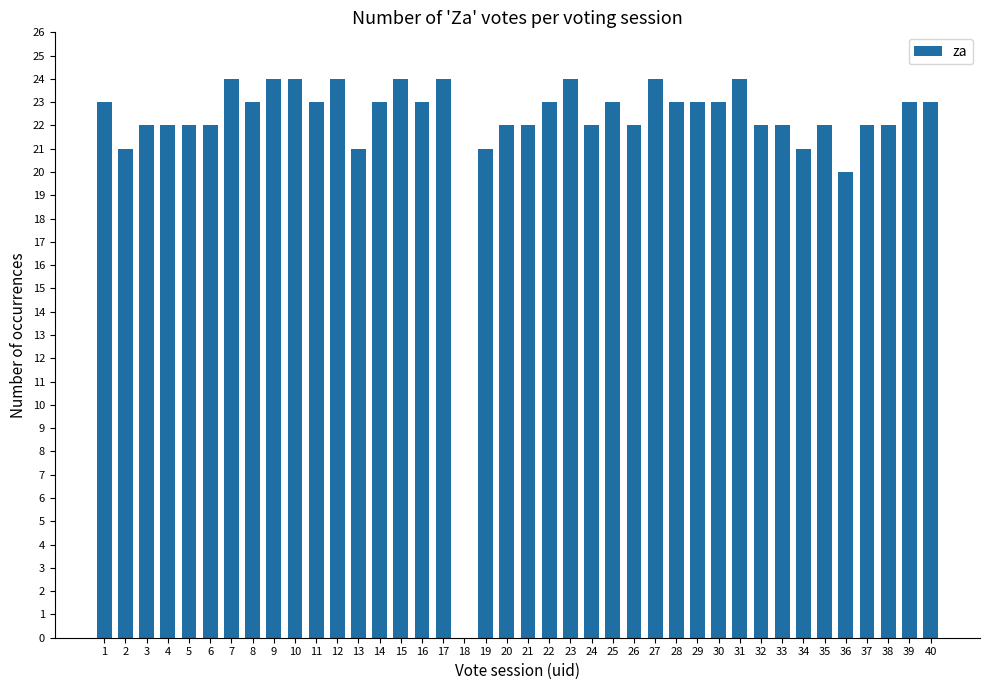

What is the approximate value at 33?

22